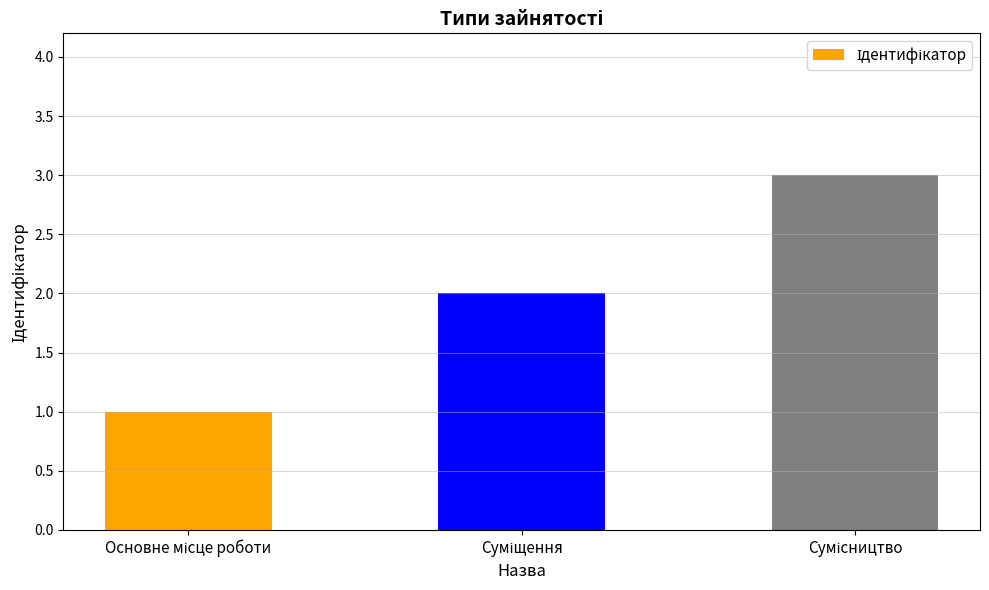

What is the minimum value shown in the chart?

1